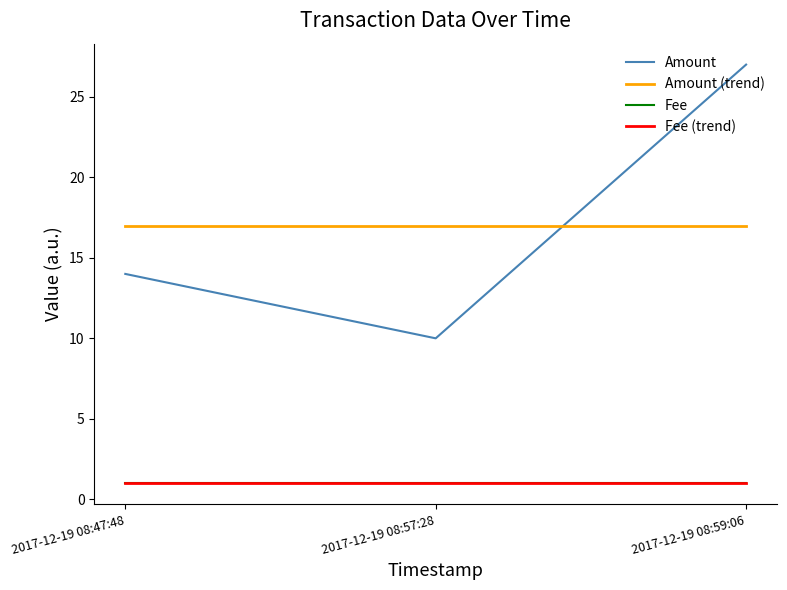

Reading left to right, what are all the values shown in this chart?

Amount: 14	10	27
Amount (trend): 17	17	17
Fee: 1	1	1
Fee (trend): 1	1	1